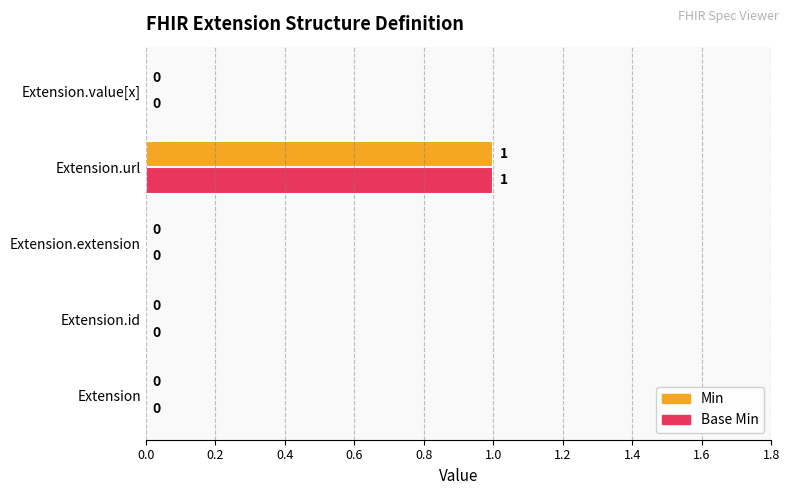

The Base Min series shows 0 at Extension.id. True or false?

True